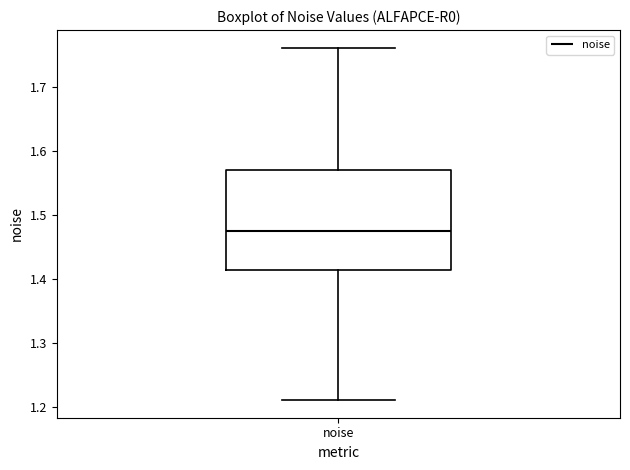

Where is the lower edge of the box for noise on the y-axis? The values are not printed on the chart, so give them approximately, as read against the axis.

1.41